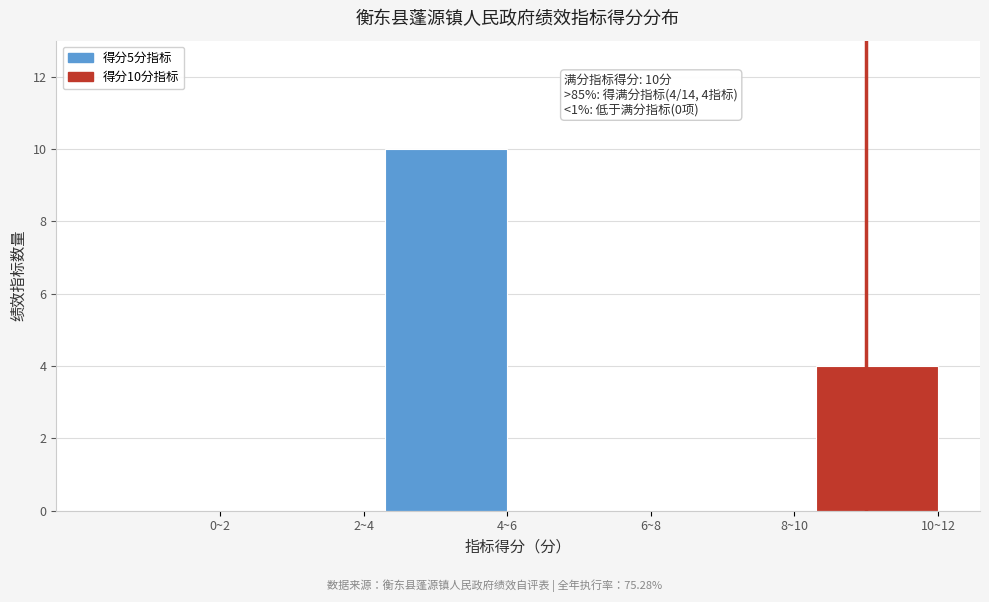

Reading left to right, list all the values displayed in this chart.

0~2=0	2~4=0	4~6=10	6~8=0	8~10=0	10~12=4